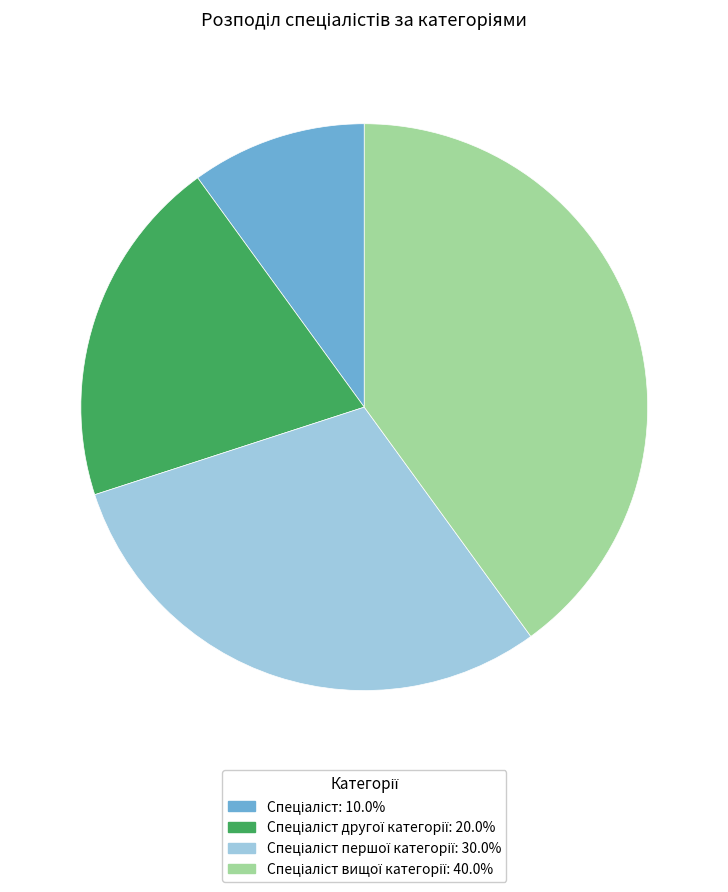

Is there any slice that represents more than half of the pie?

No